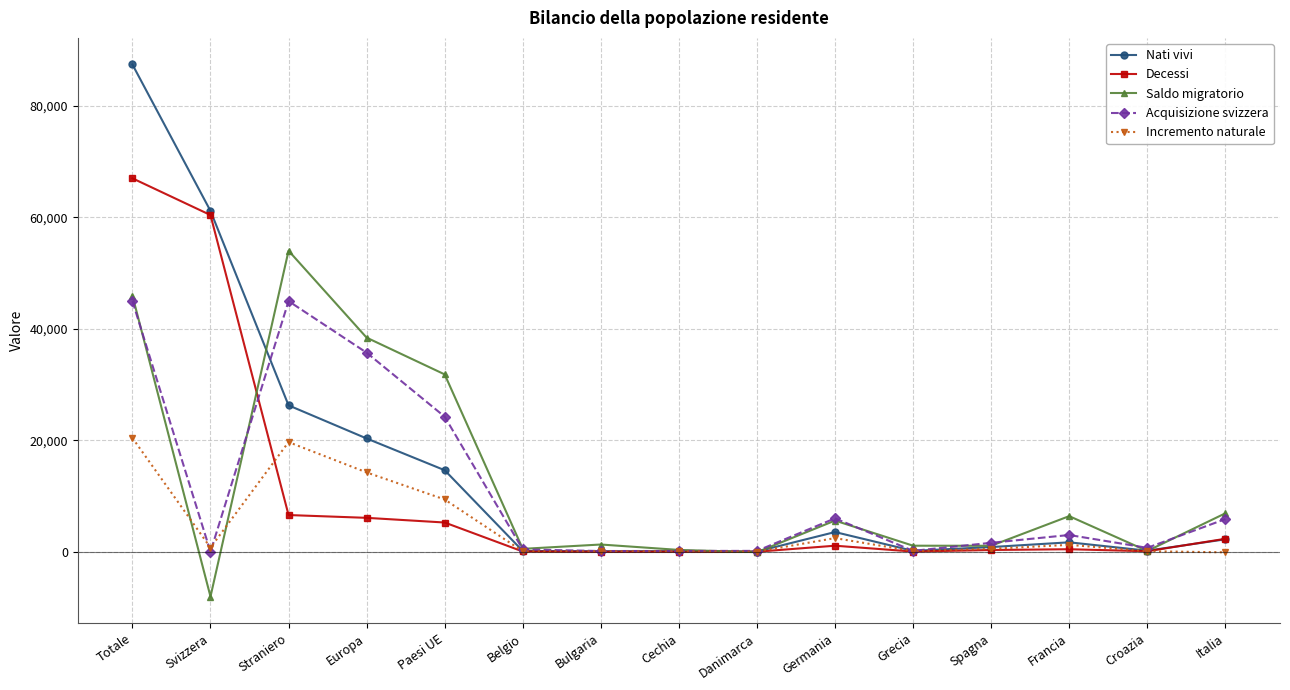

What is the maximum value for Incremento naturale?

20410